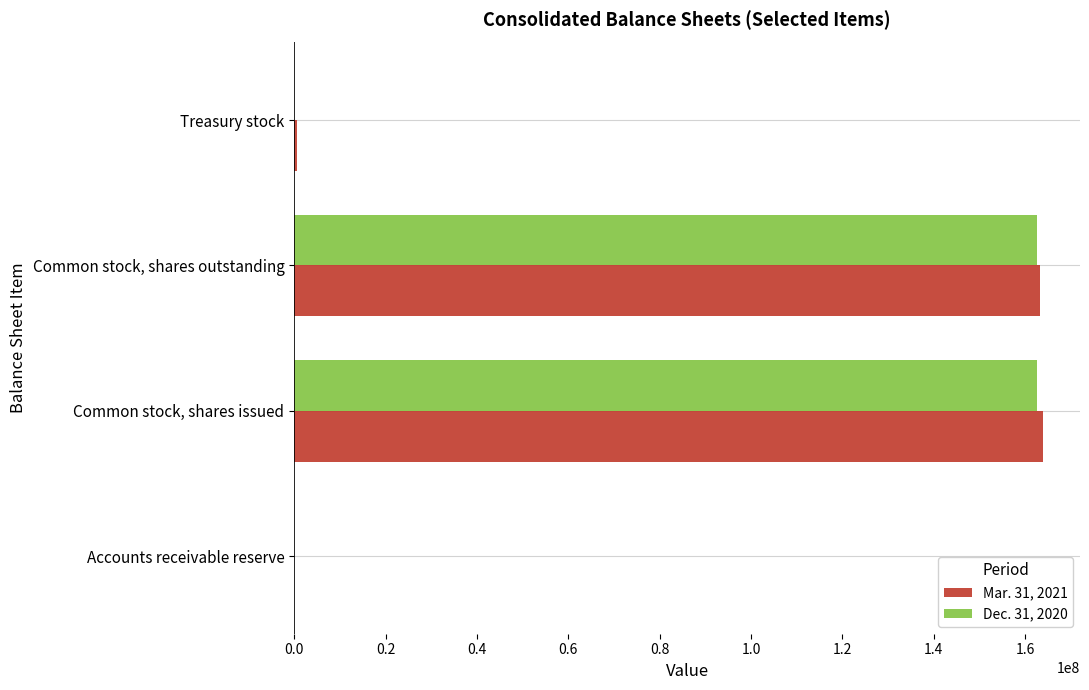

How many distinct data groups are displayed?

2